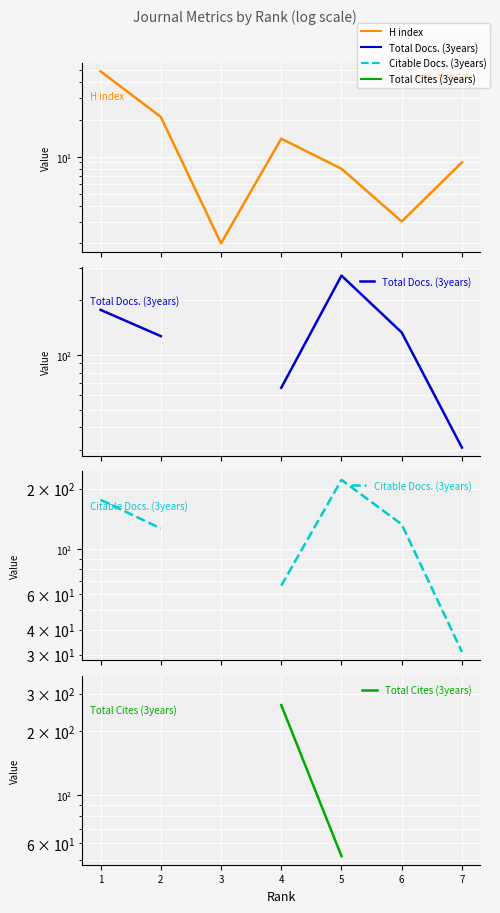

True or false: H index and Citable Docs. (3years) cross at least once.

False